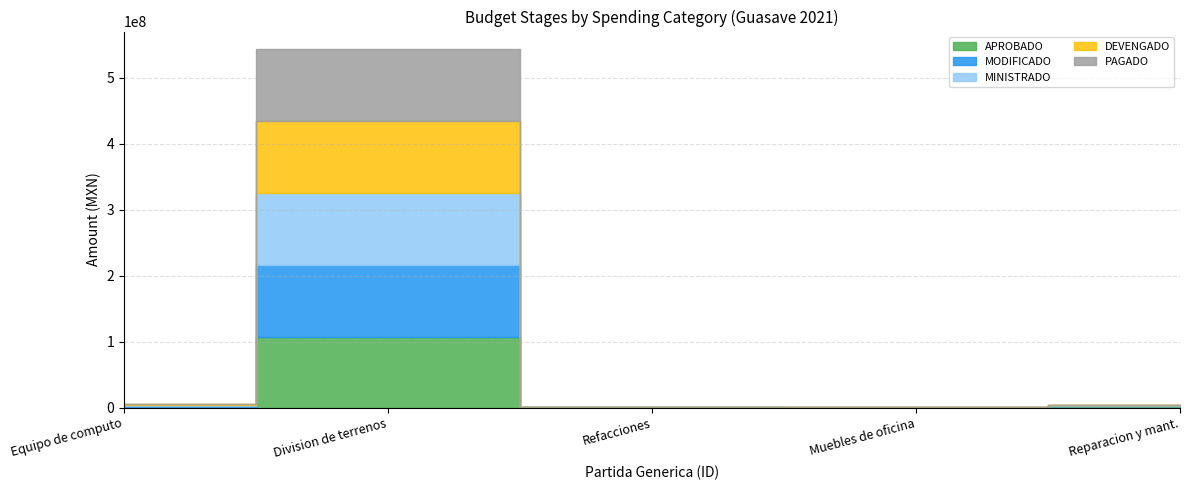

What is the difference between the maximum and minimum values in the DEVENGADO series?

108930038.2